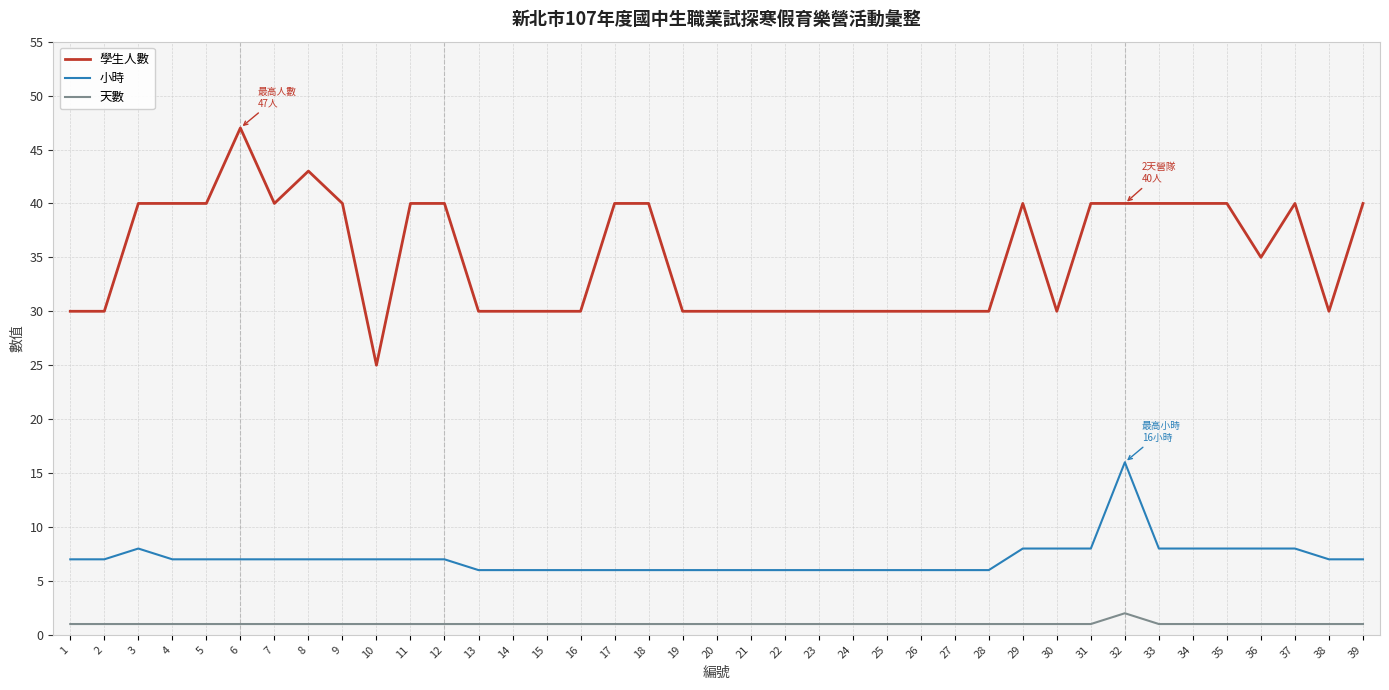

True or false: 小時 has more than 1 interior local peaks.

True